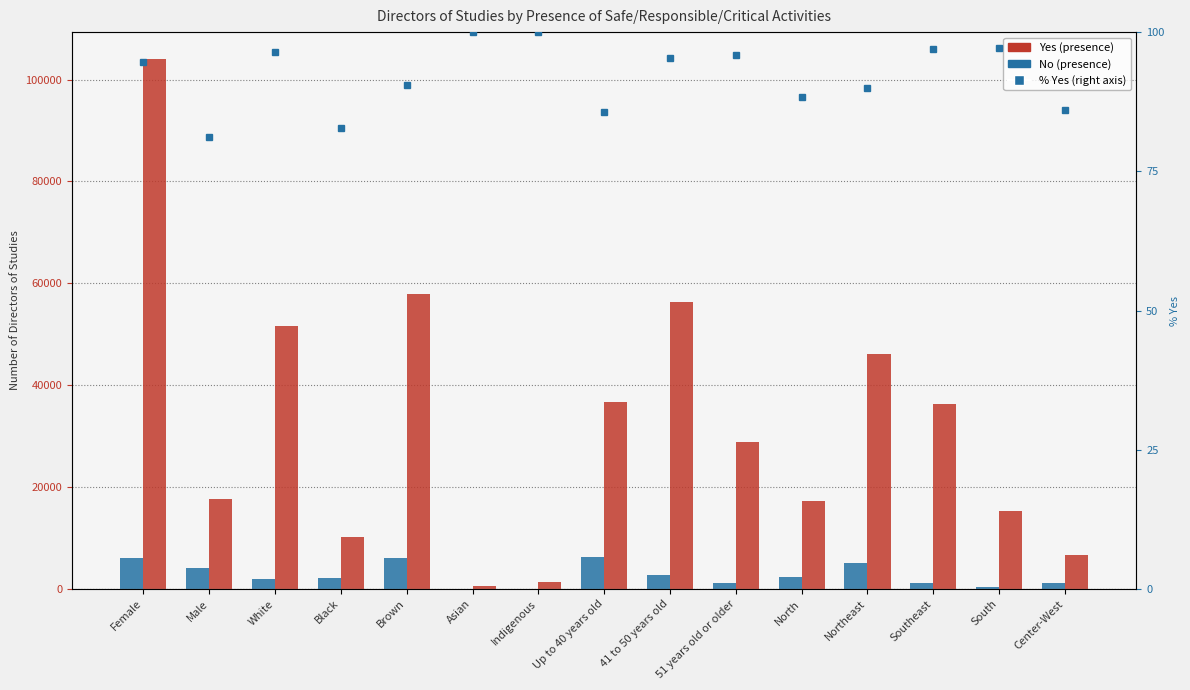

What is the label of the 2nd bar from the left?

Male